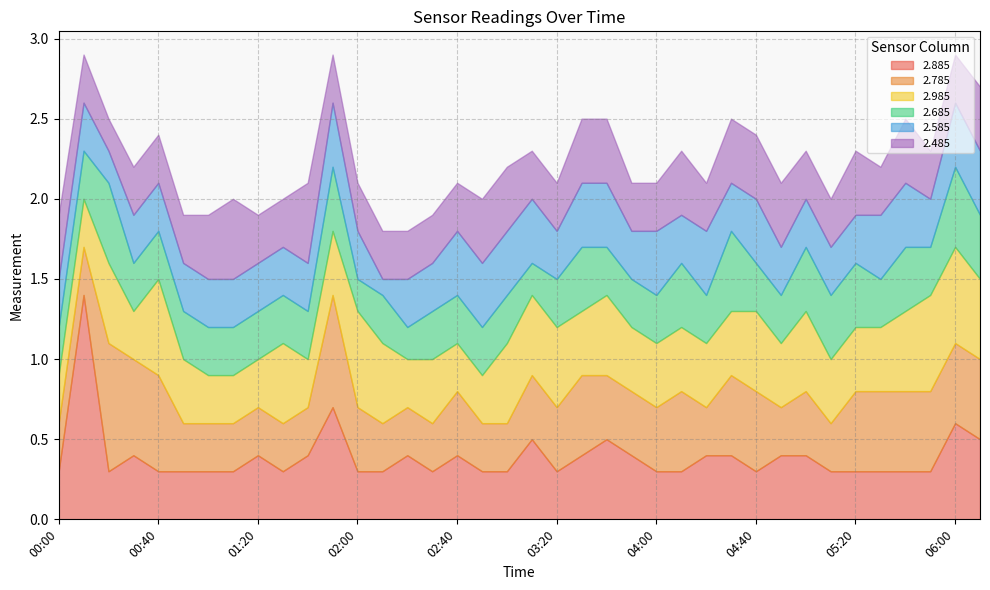

How many 2.785 values are between 0 and 1?

38